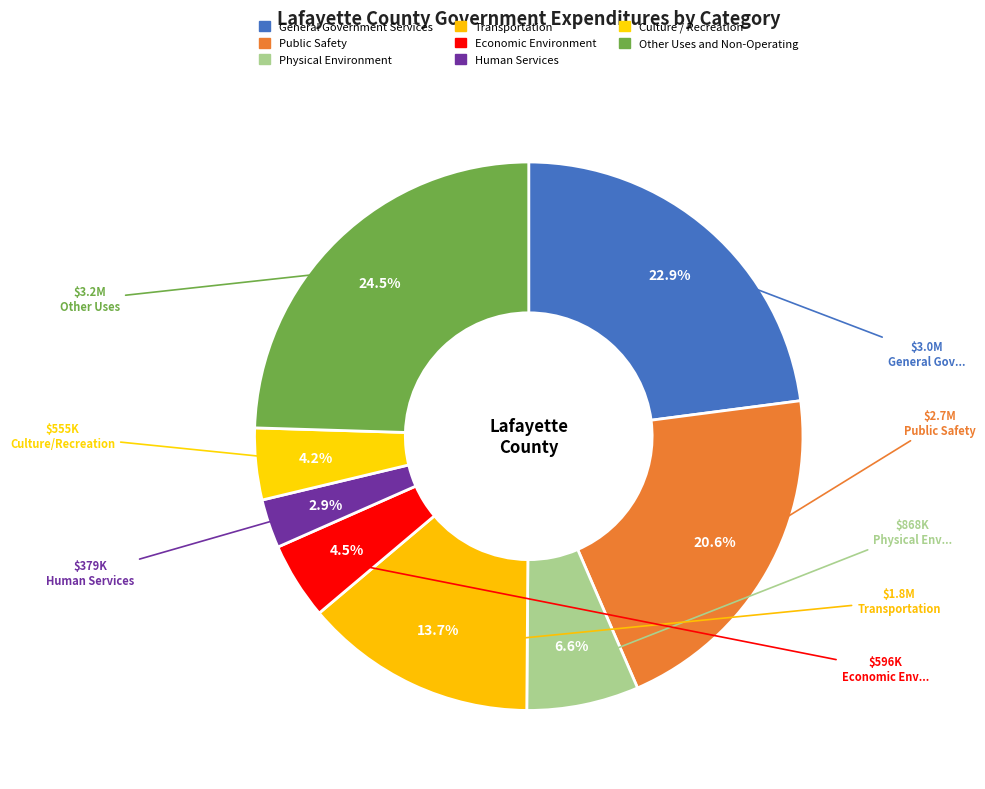

Count the number of slices in the pie.

8